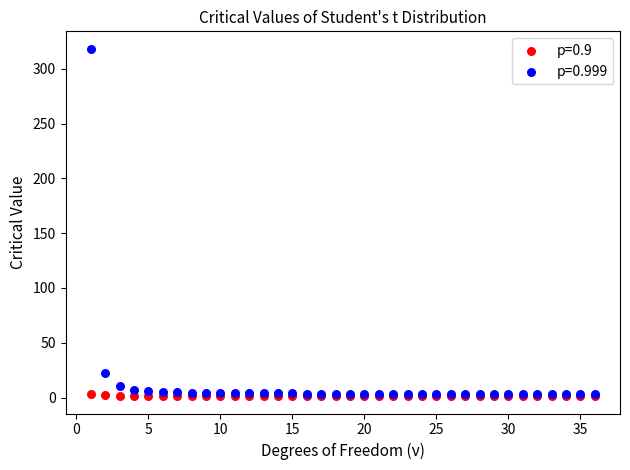

Across all series, what Y value is closest to 159?

22.3